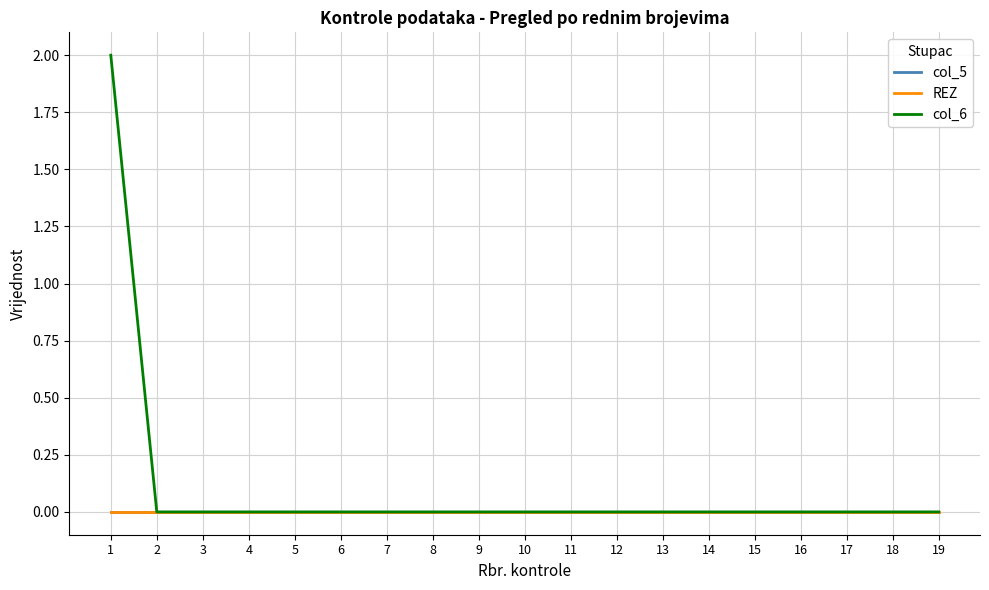

List the labels in order of REZ value, smallest first.

1, 2, 3, 4, 5, 6, 7, 8, 9, 10, 11, 12, 13, 14, 15, 16, 17, 18, 19